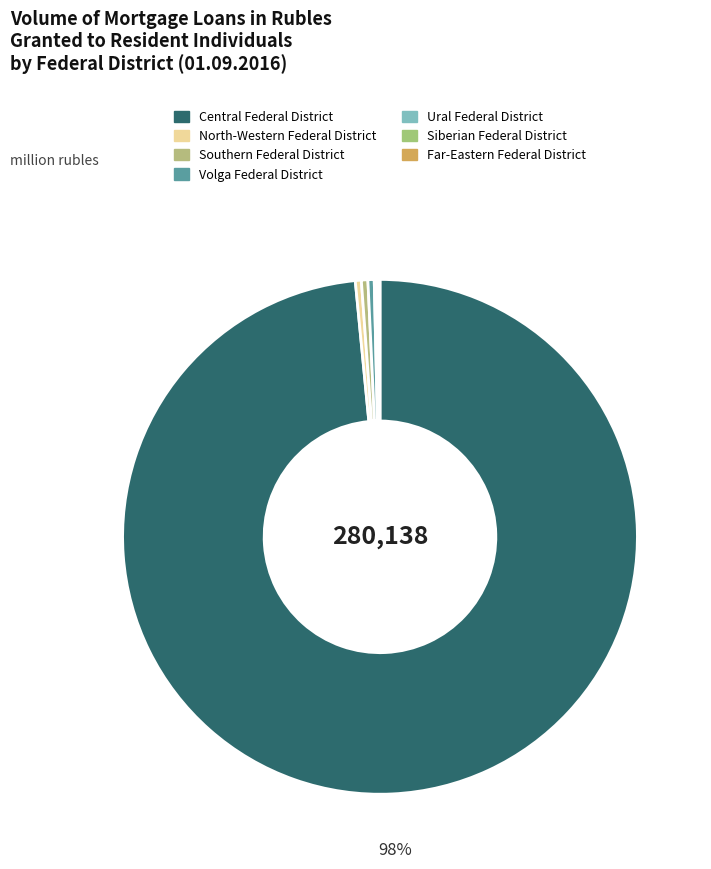

Is Ural Federal District the majority of the pie?

No